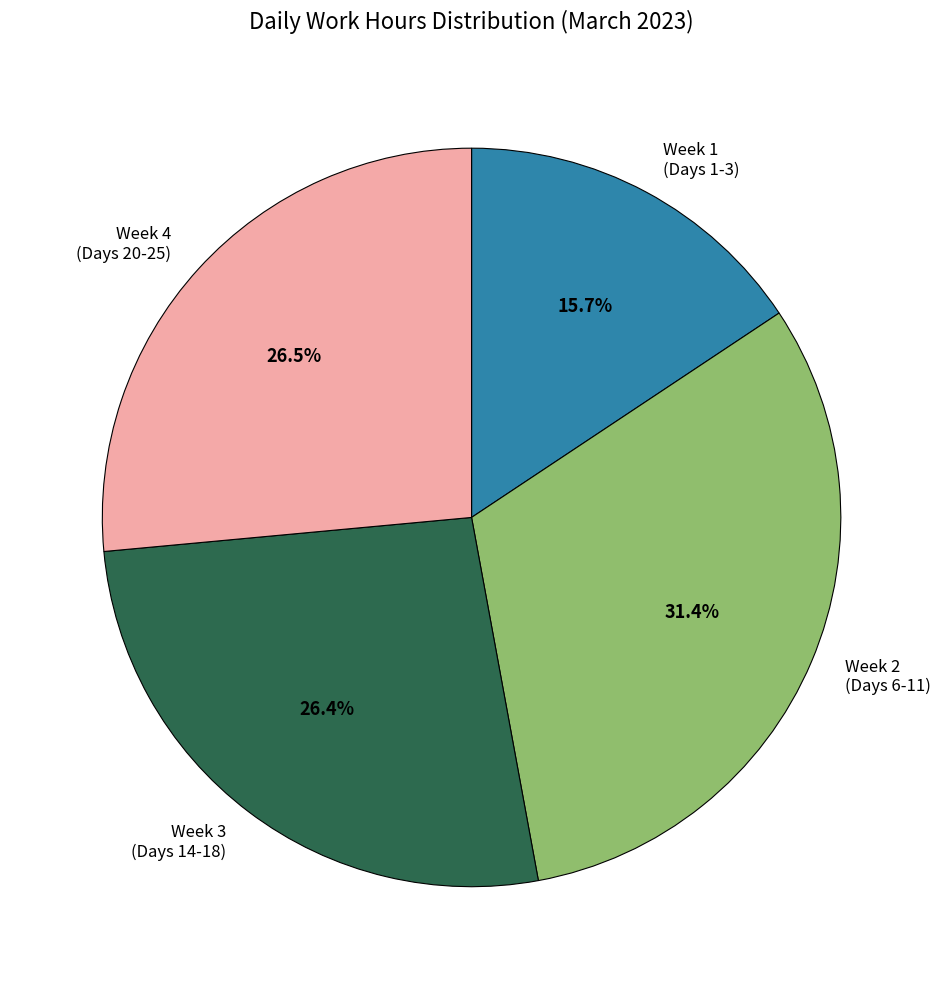

Which has a higher value, Week 1 (Days 1-3) or Week 3 (Days 14-18)?

Week 3 (Days 14-18)